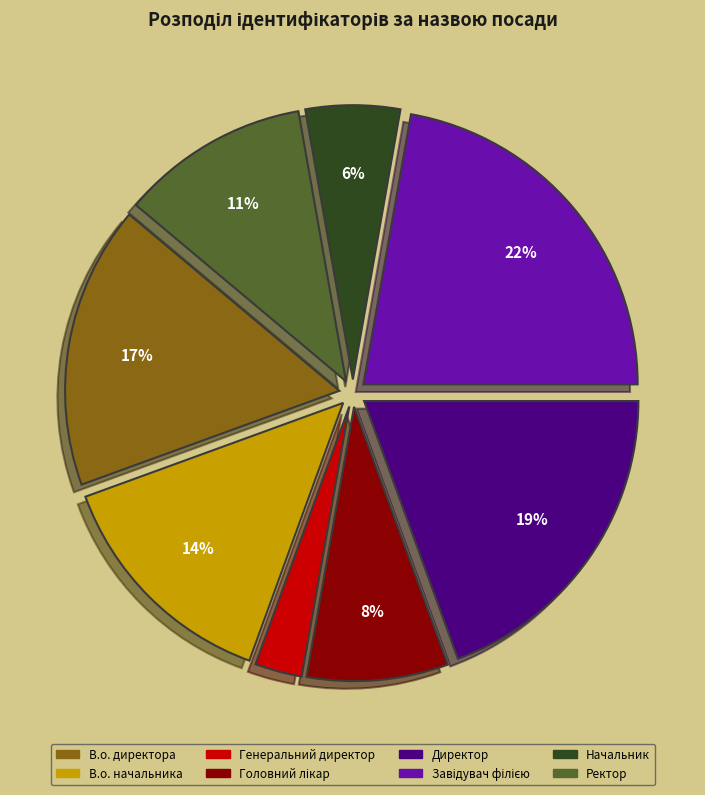

To the nearest percent, what is the difference between the largest and smallest slice percentages?

19%